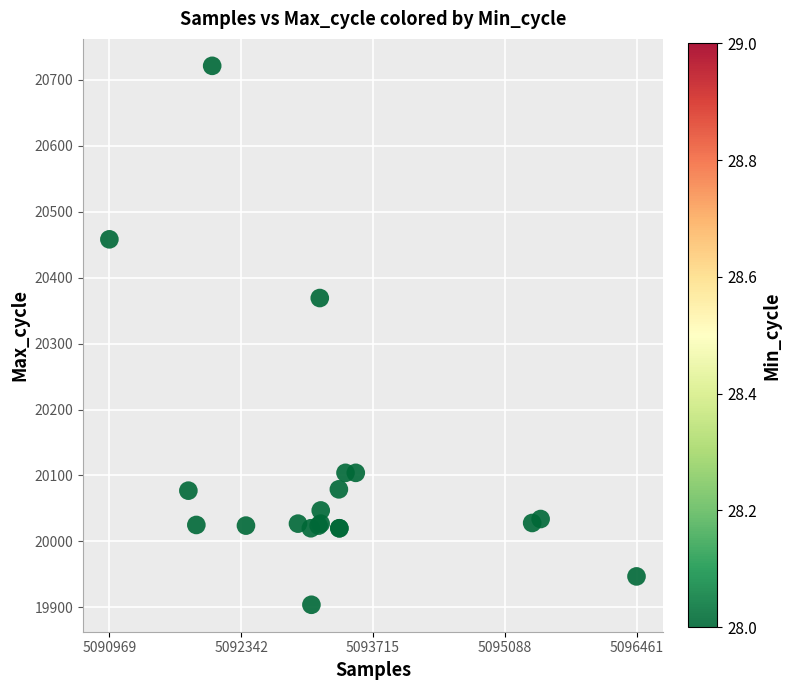

What Y value in the scatter plot is closest to 20312?

20369